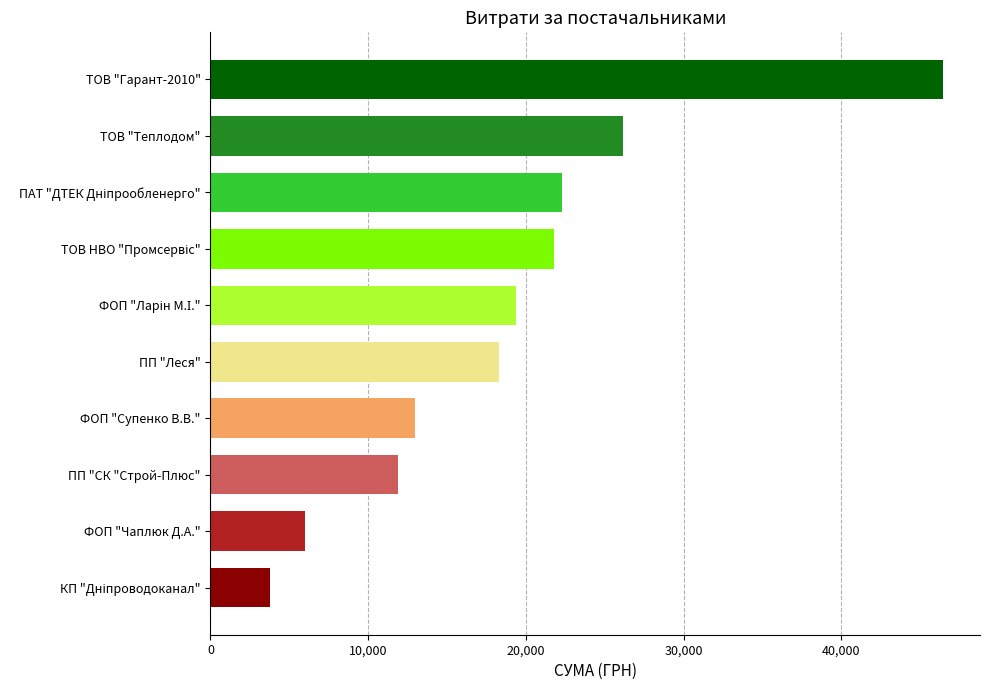

How many data points are less than 19368?

5